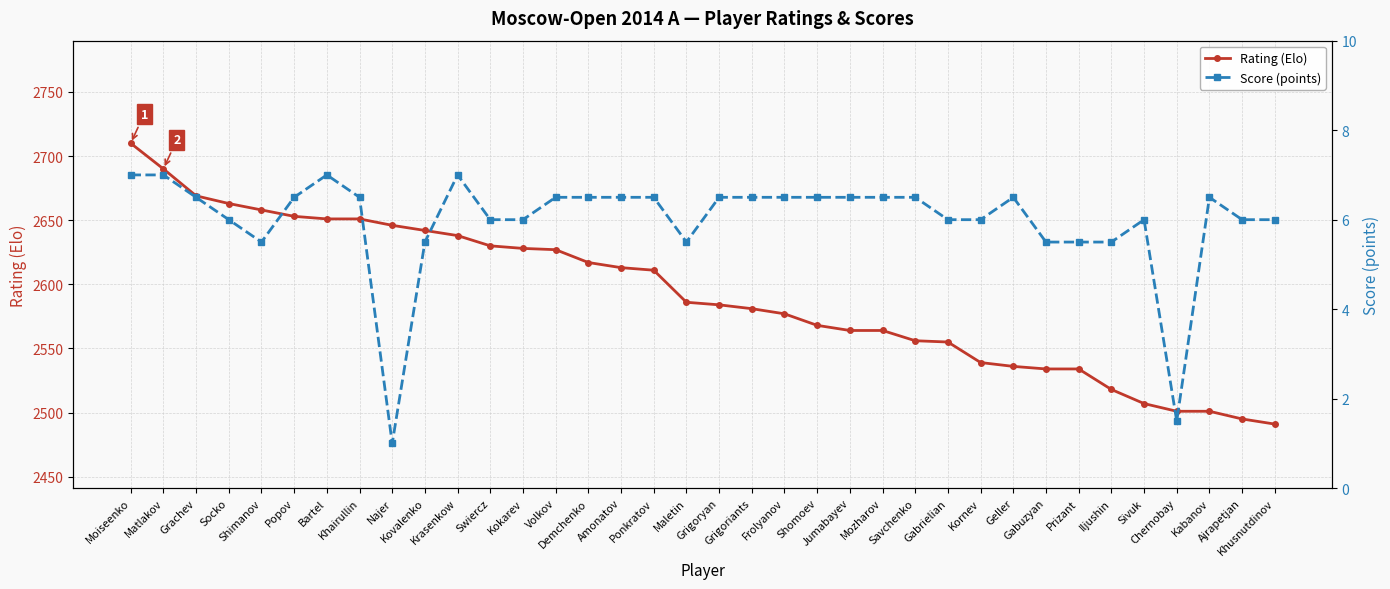

Rank the categories by Score (points) value from lowest to highest.

Najer, Chernobay, Shimanov, Kovalenko, Maletin, Gabuzyan, Prizant, Iljushin, Socko, Swiercz, Kokarev, Gabrielian, Kornev, Sivuk, Ajrapetjan, Khusnutdinov, Grachev, Popov, Khairullin, Volkov, Demchenko, Amonatov, Ponkratov, Grigoryan, Grigoriants, Frolyanov, Shomoev, Jumabayev, Mozharov, Savchenko, Geller, Kabanov, Moiseenko, Matlakov, Bartel, Krasenkow